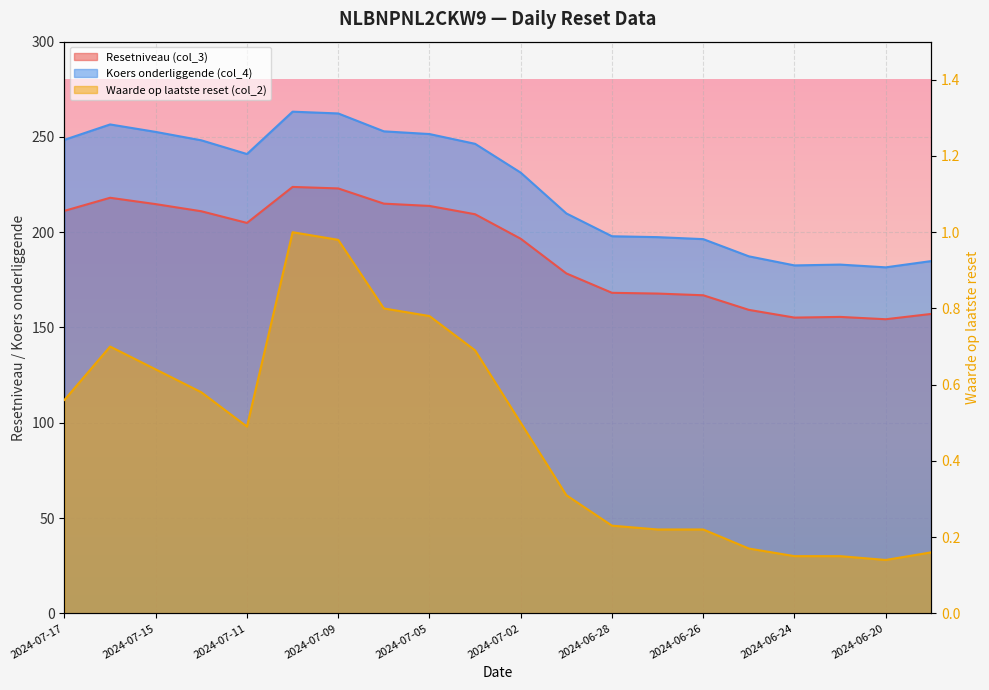

At which category does Koers onderliggende (col_4) reach its first local peak?

2024-07-16